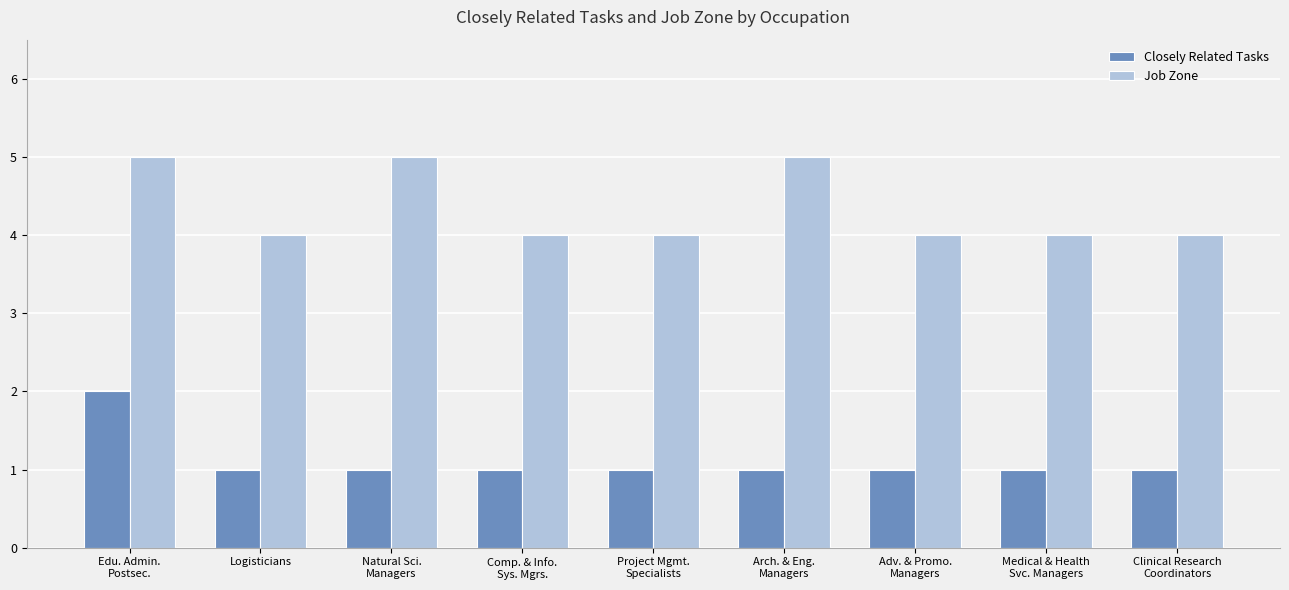

True or false: Job Zone has a value of 6 at Project Mgmt.
Specialists.

False